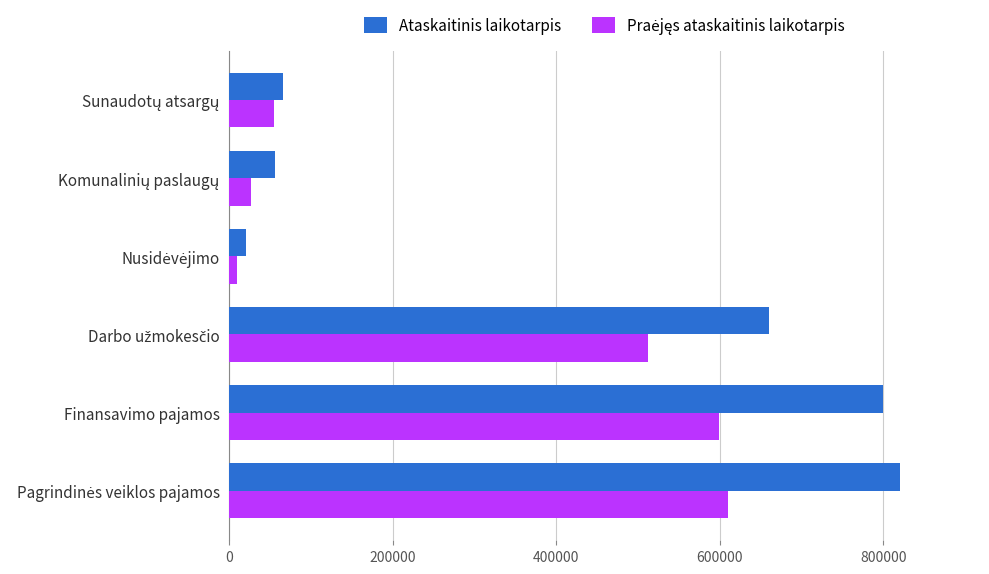

What is the greatest value displayed?

819946